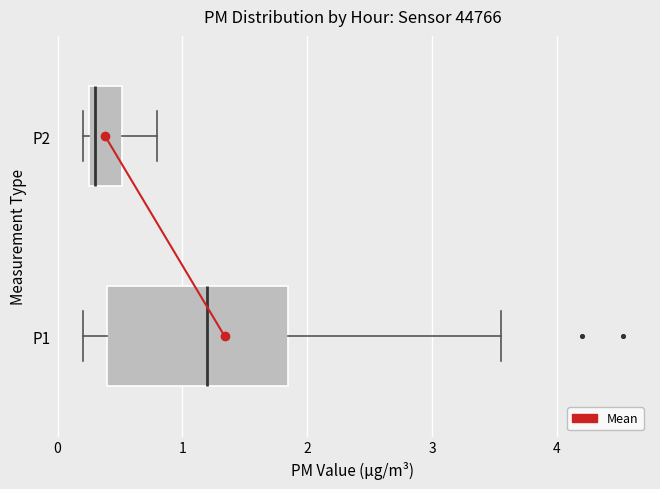

Where is the right edge of the box for P2 on the x-axis? The values are not printed on the chart, so give them approximately, as read against the axis.

0.5